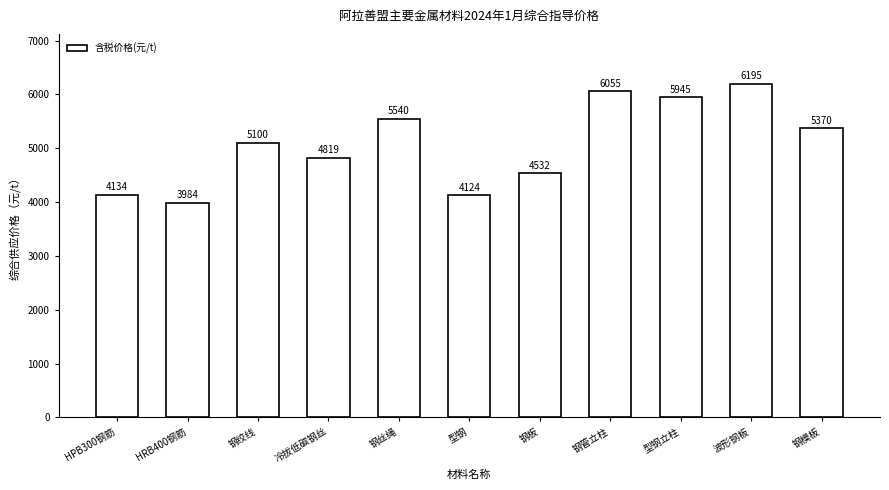

Which label corresponds to the largest value in the chart?

波形钢板